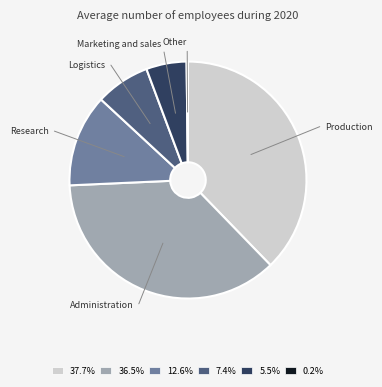

Does any single category account for the majority?

No